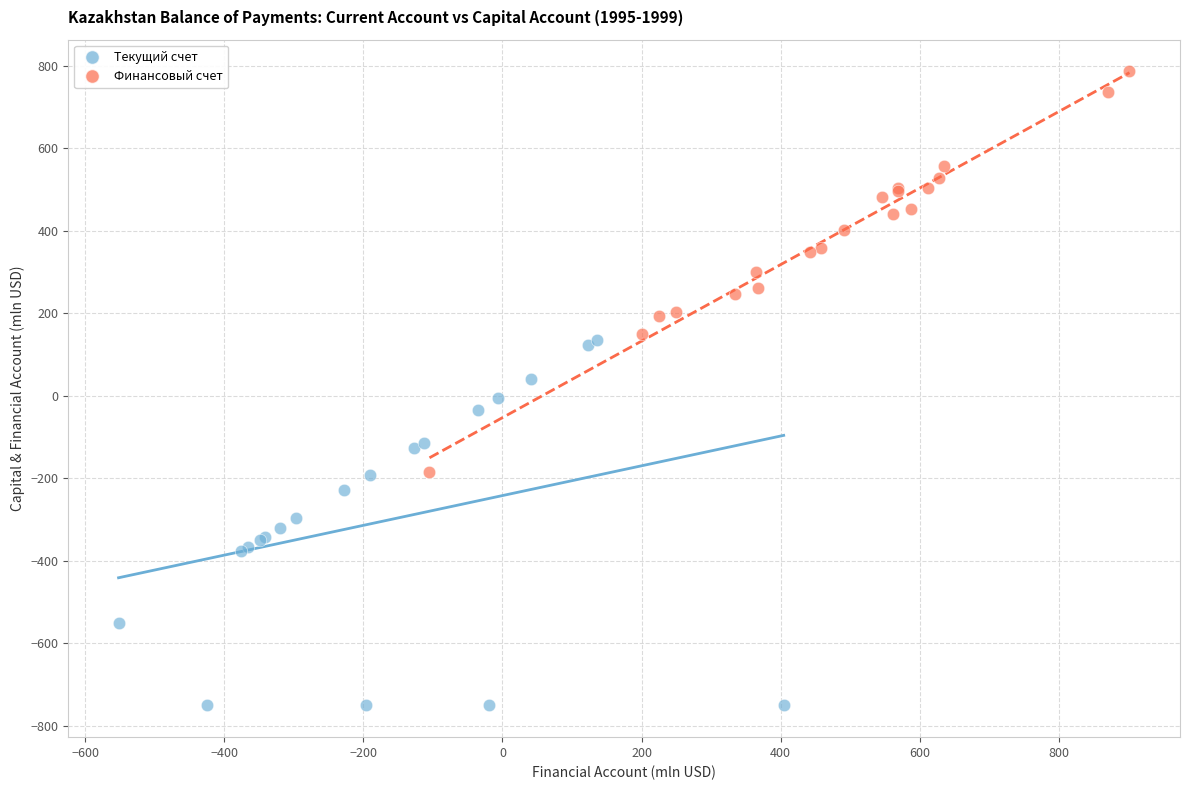

What are all the series names shown in the legend?

Текущий счет, Финансовый счет